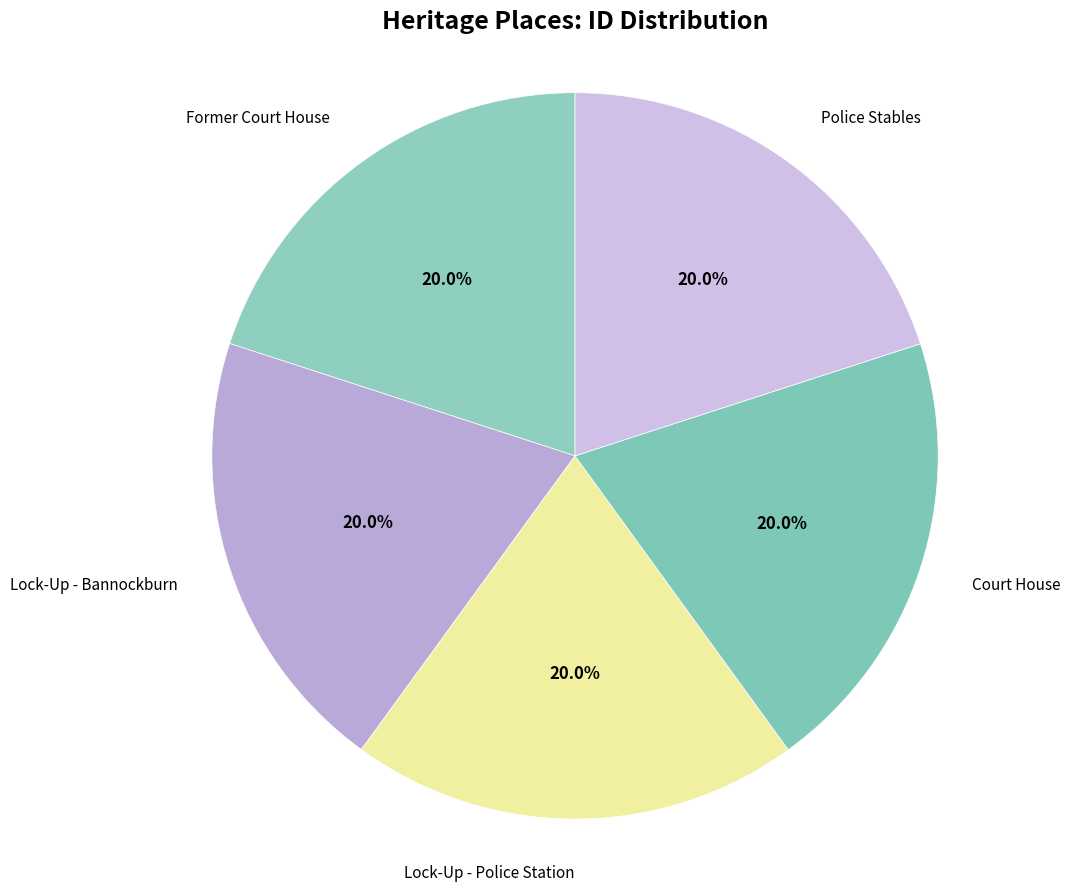

Do Lock-Up - Bannockburn and Former Court House together represent more than half of the pie?

No